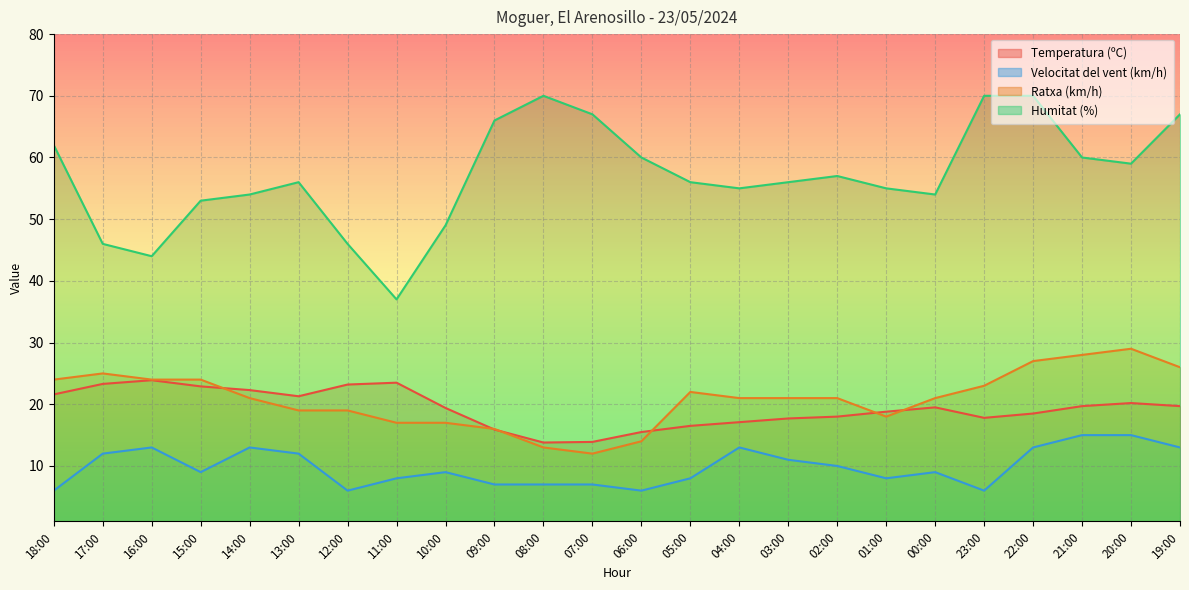

The value of Velocitat del vent (km/h) at 05:00 is 8.0. True or false?

True